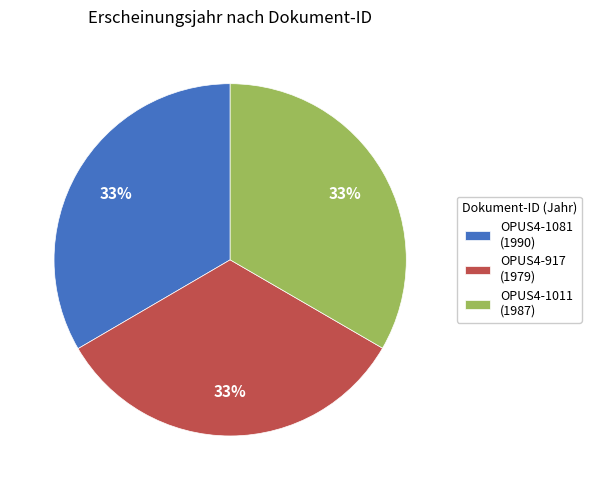

Does OPUS4-917 represent more than half of the total?

No